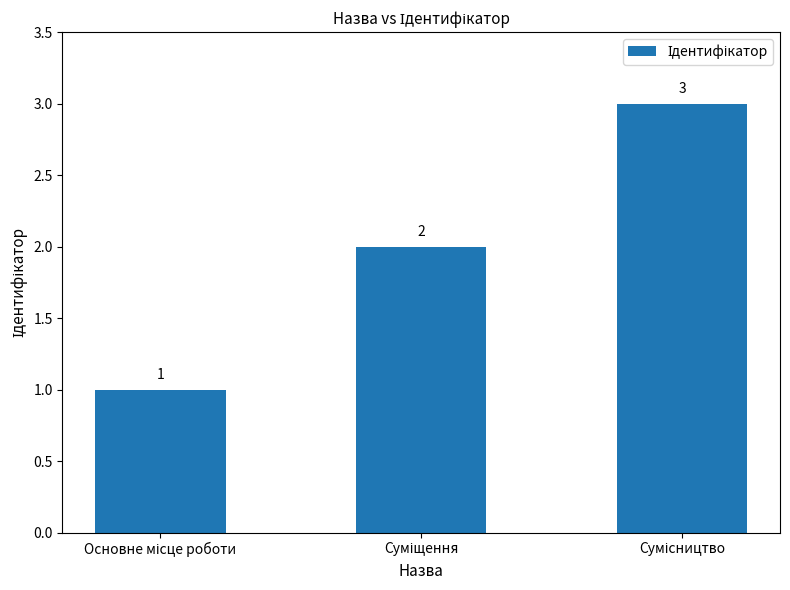

How many values are between 1 and 3?

3